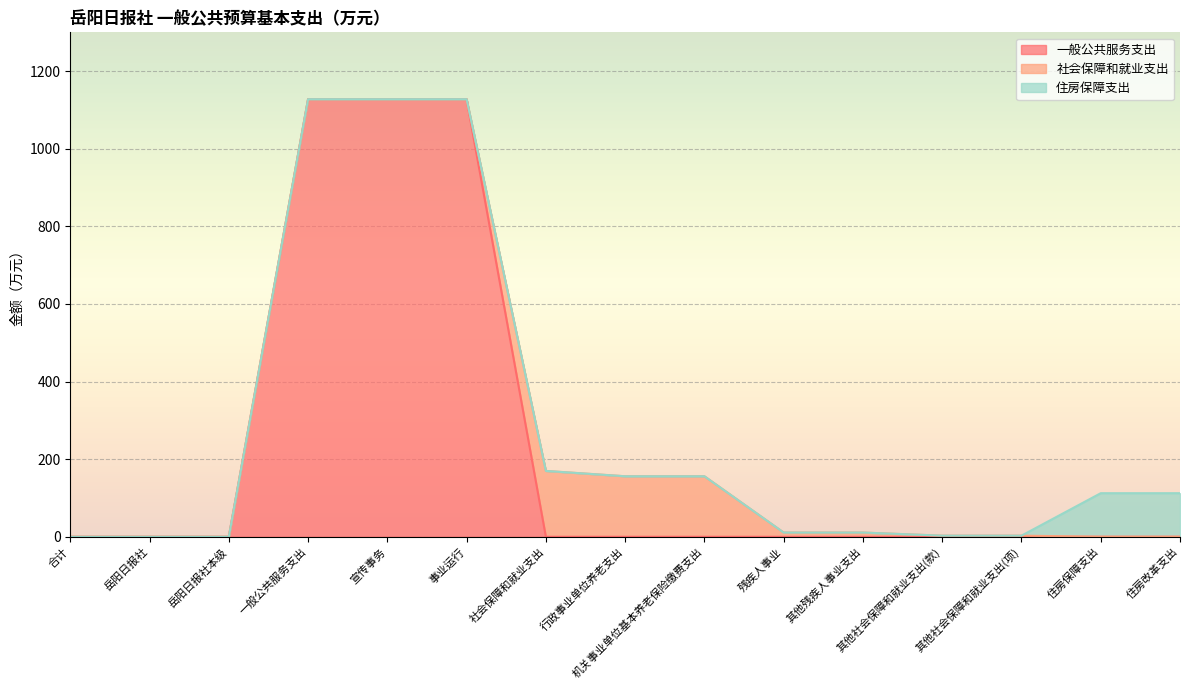

Which series ends up on top after the final intersection of 社会保障和就业支出 and 一般公共服务支出?

社会保障和就业支出